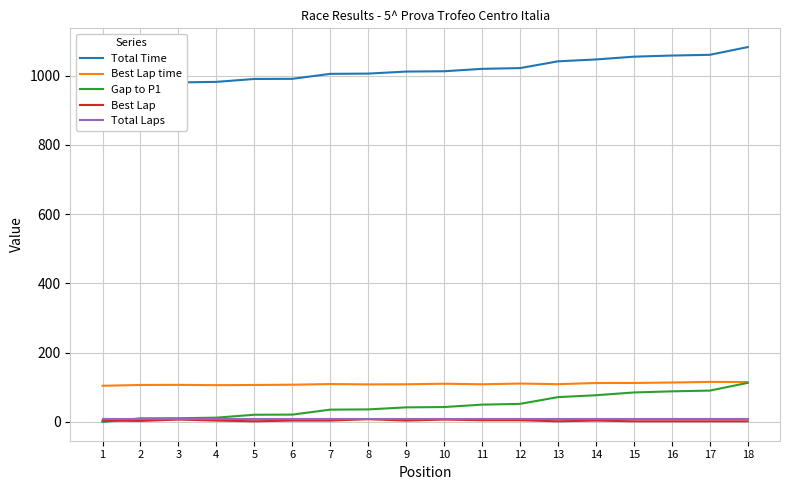

True or false: Total Time has more than 2 interior local peaks.

False